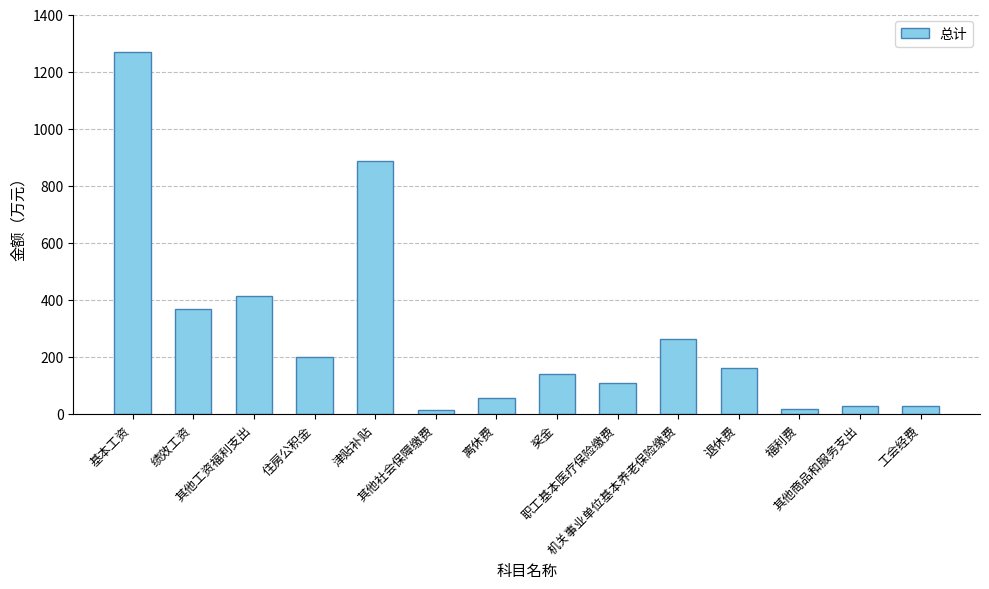

What is the difference between the maximum and minimum values?

1255.2